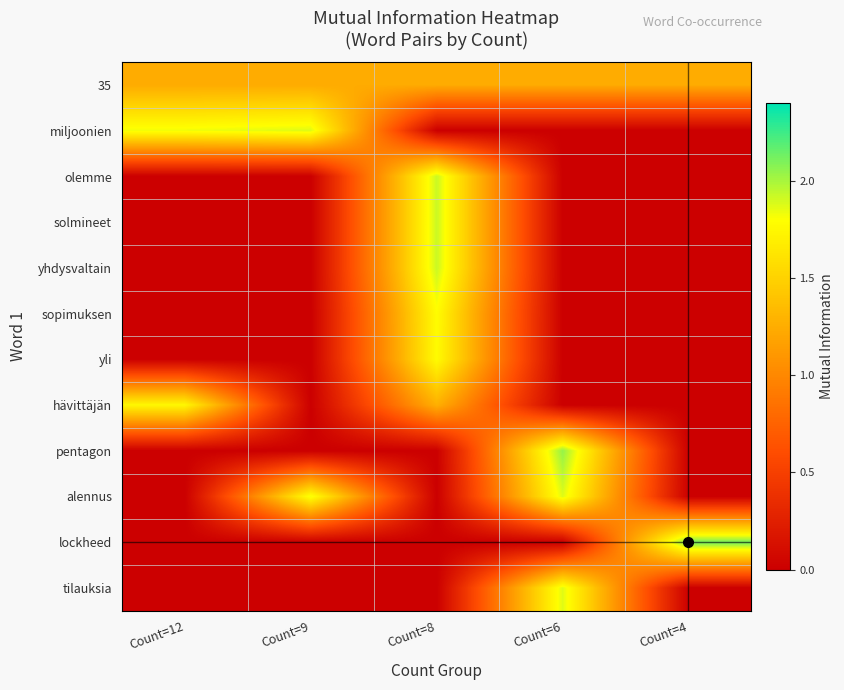

Between Count=9 and Count=6, which series saw the biggest shift?

pentagon